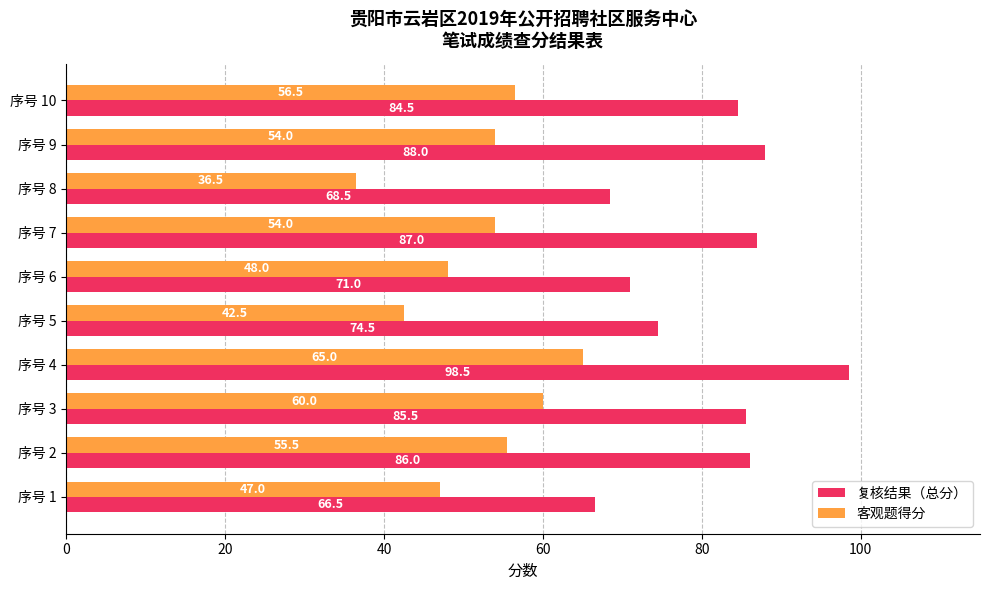

What value does the 复核结果（总分） series have at 序号 10?

84.5